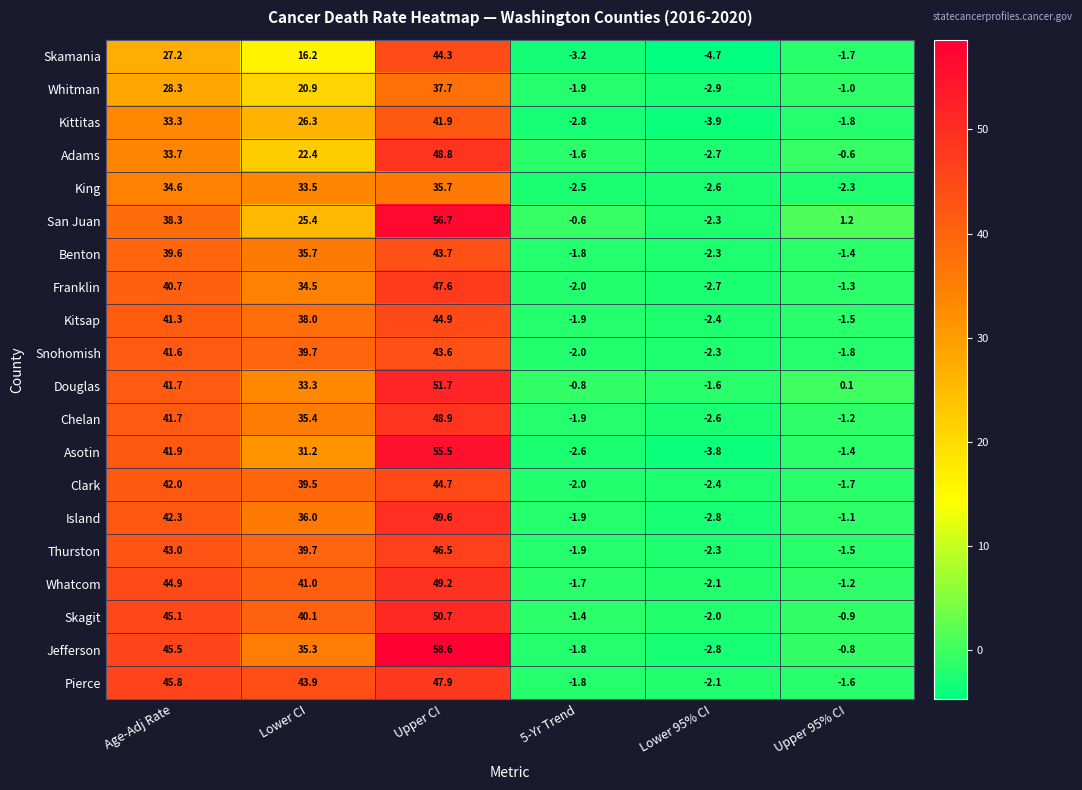

What is the total value across all series at Age-Adj Rate?

792.5